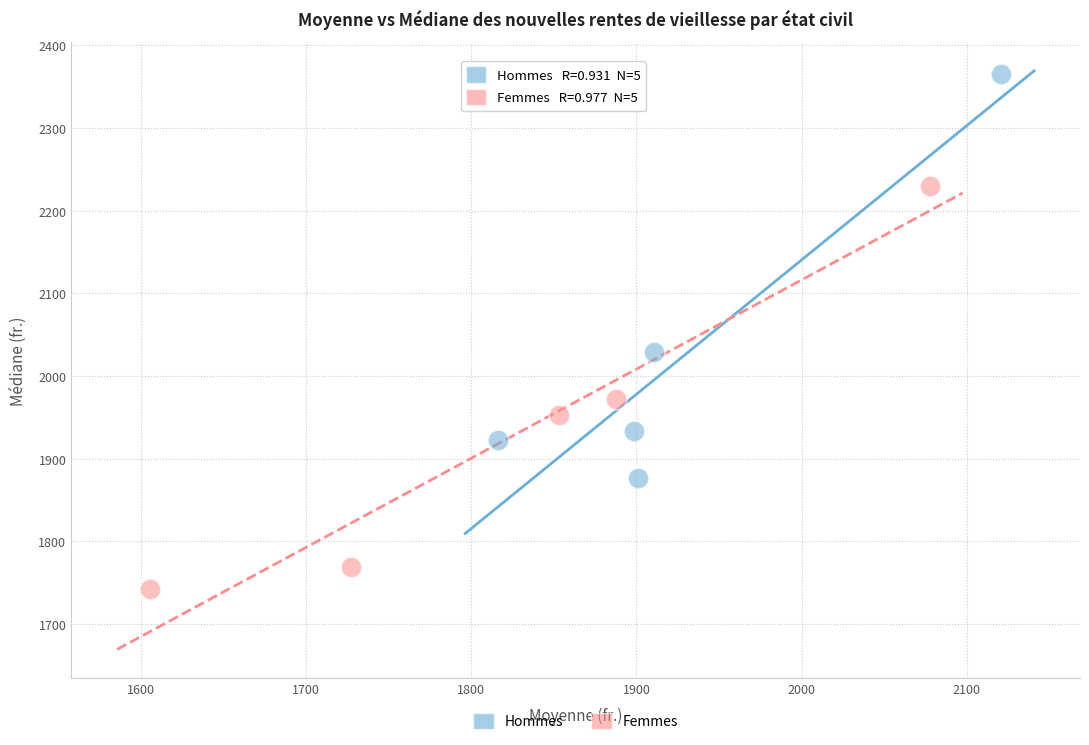

Which series reaches the maximum Y coordinate?

Hommes